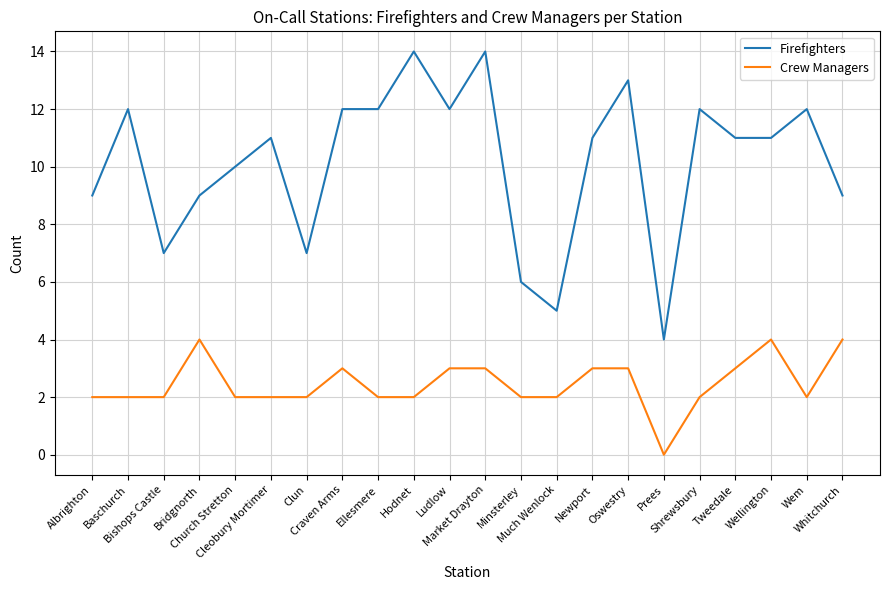

How many lines are shown in the chart?

2